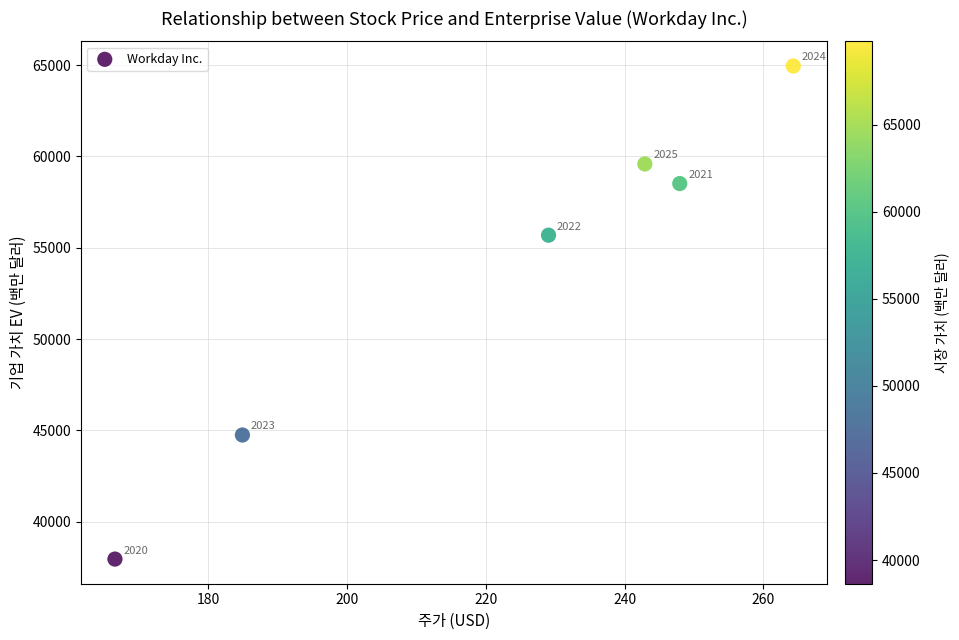

What is the range of Y values (max minus min)?

26987